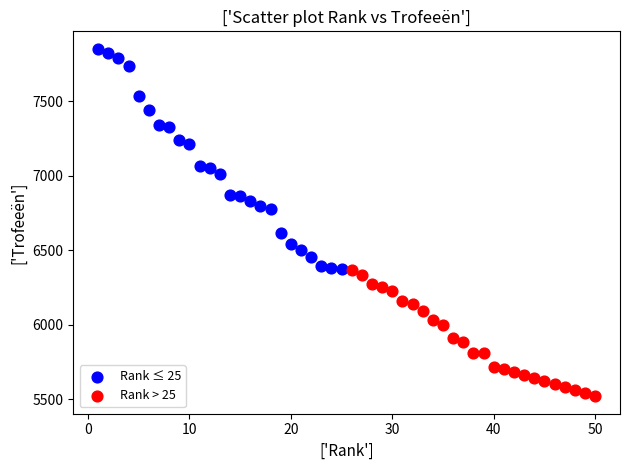

Which series reaches the maximum Y coordinate?

Rank ≤ 25